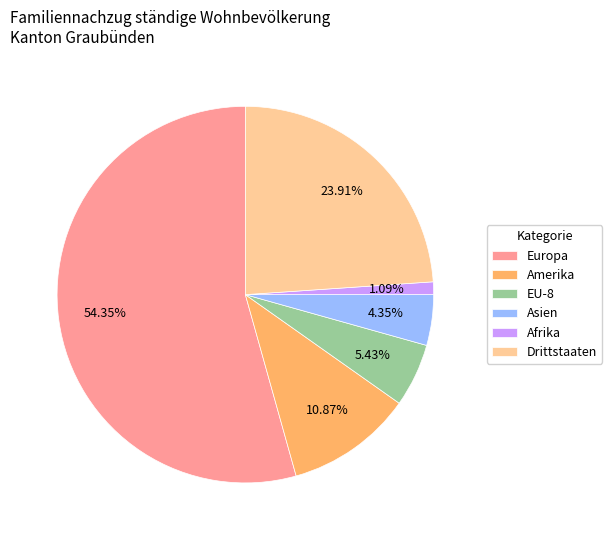

Count the number of slices in the pie.

6